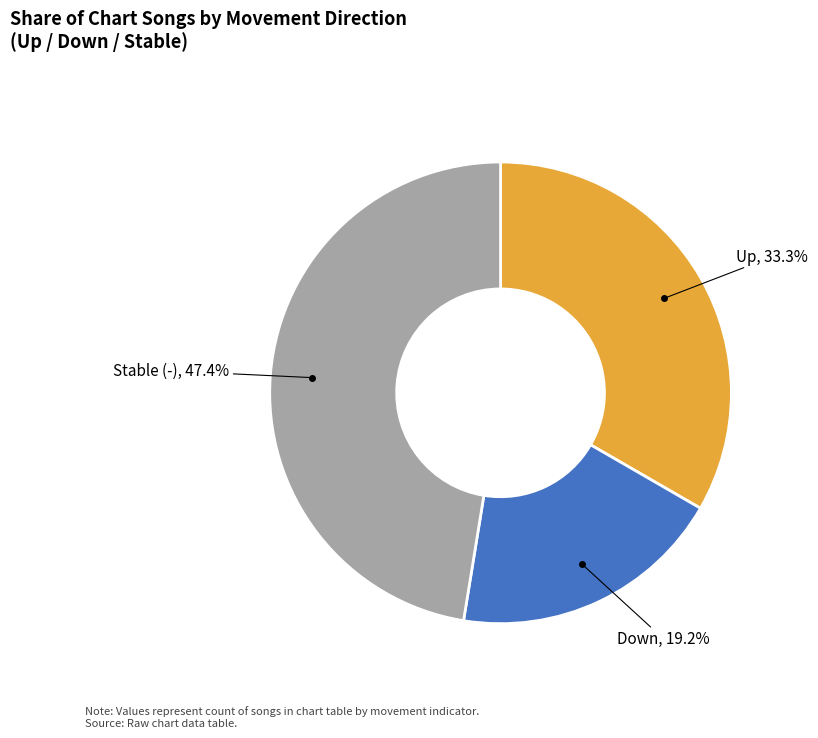

Does any single category account for the majority?

No